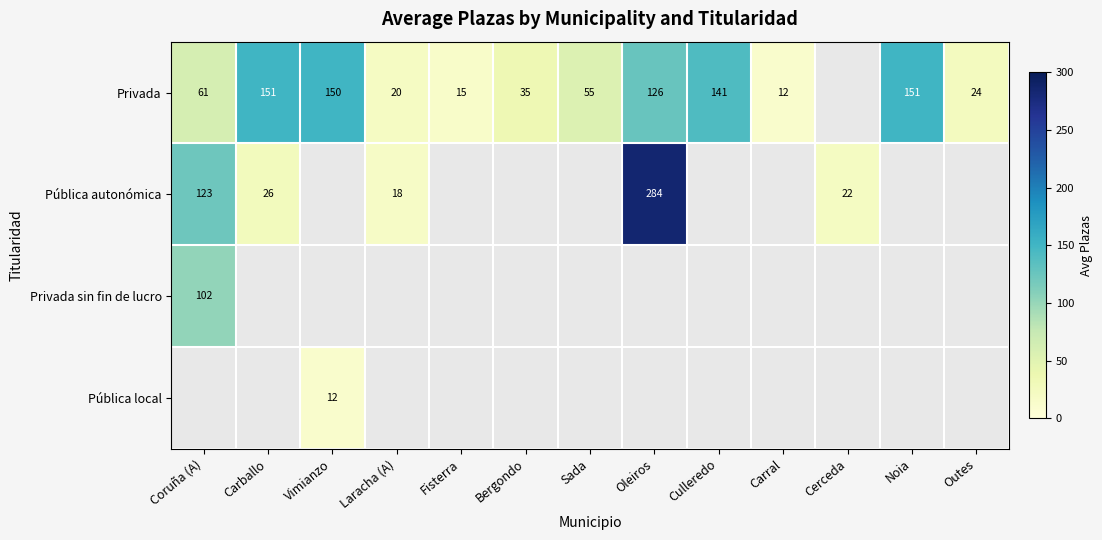

How many categories are shown in the chart?

13